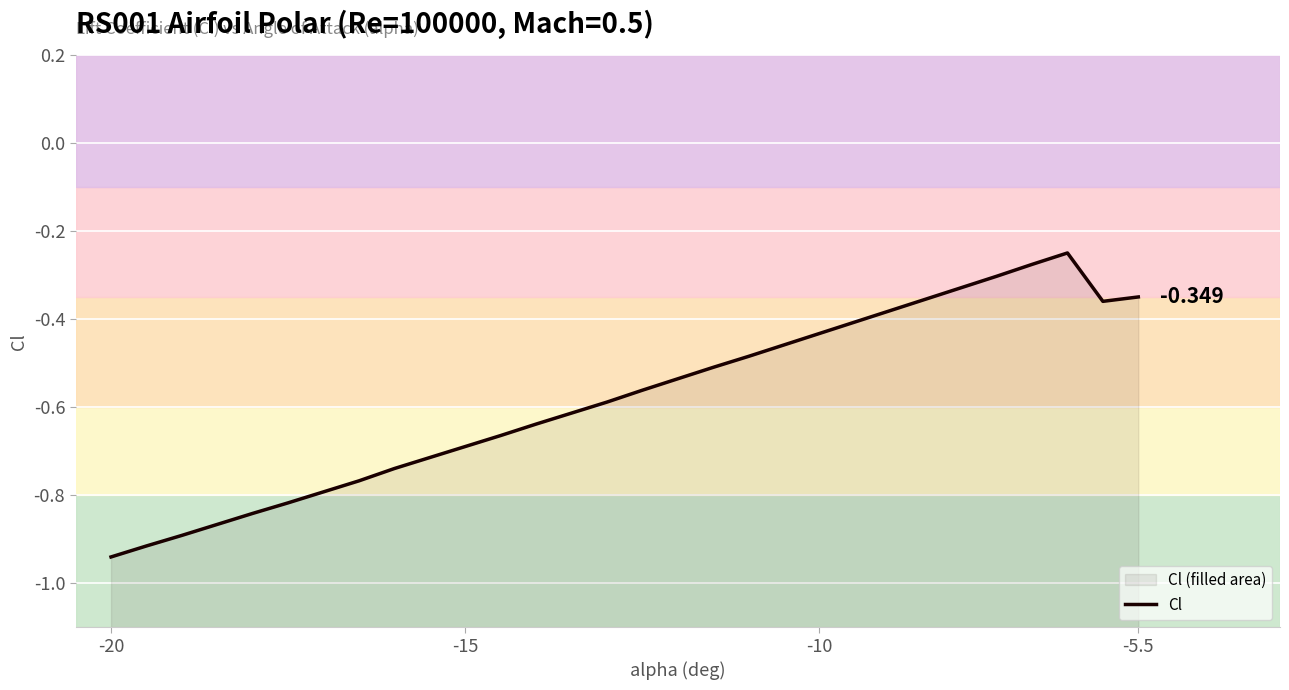

Which label corresponds to the smallest value in the chart?

-20